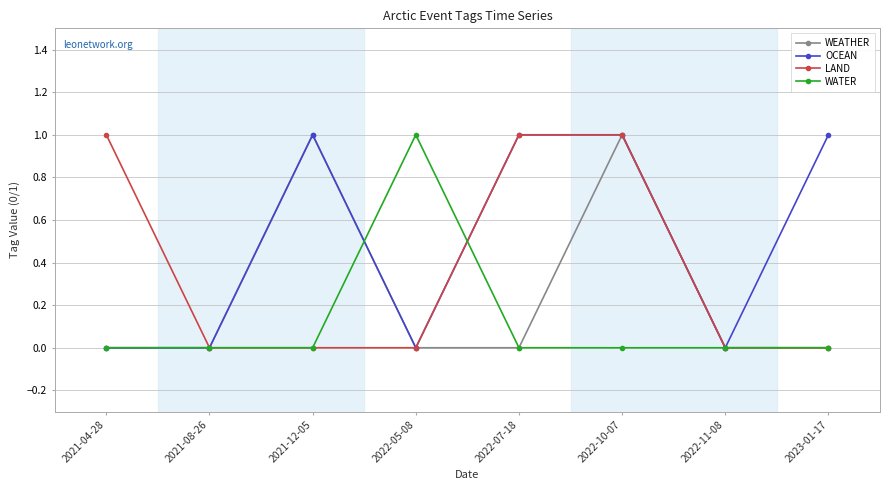

List the series in order of their overall mean, lowest first.

WATER, WEATHER, LAND, OCEAN